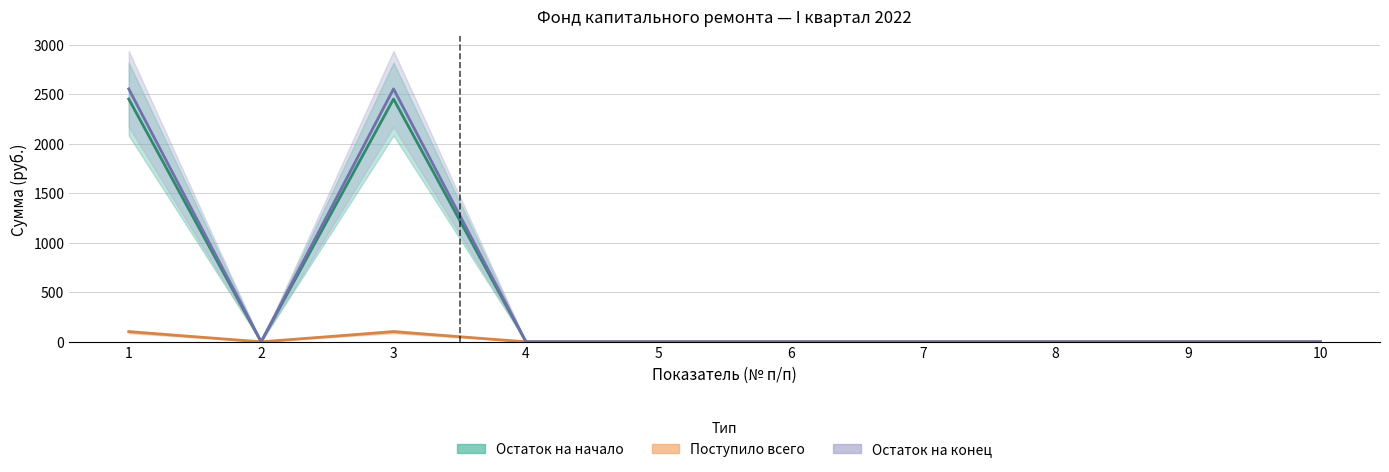

At which category does Поступило всего reach its first local valley?

2